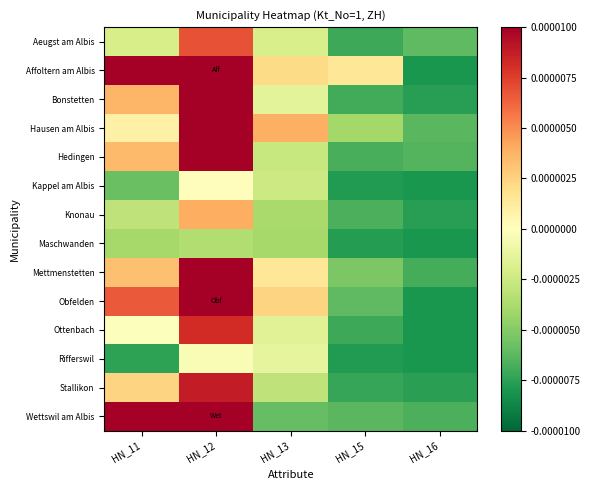

Count the number of categories in the chart.

5